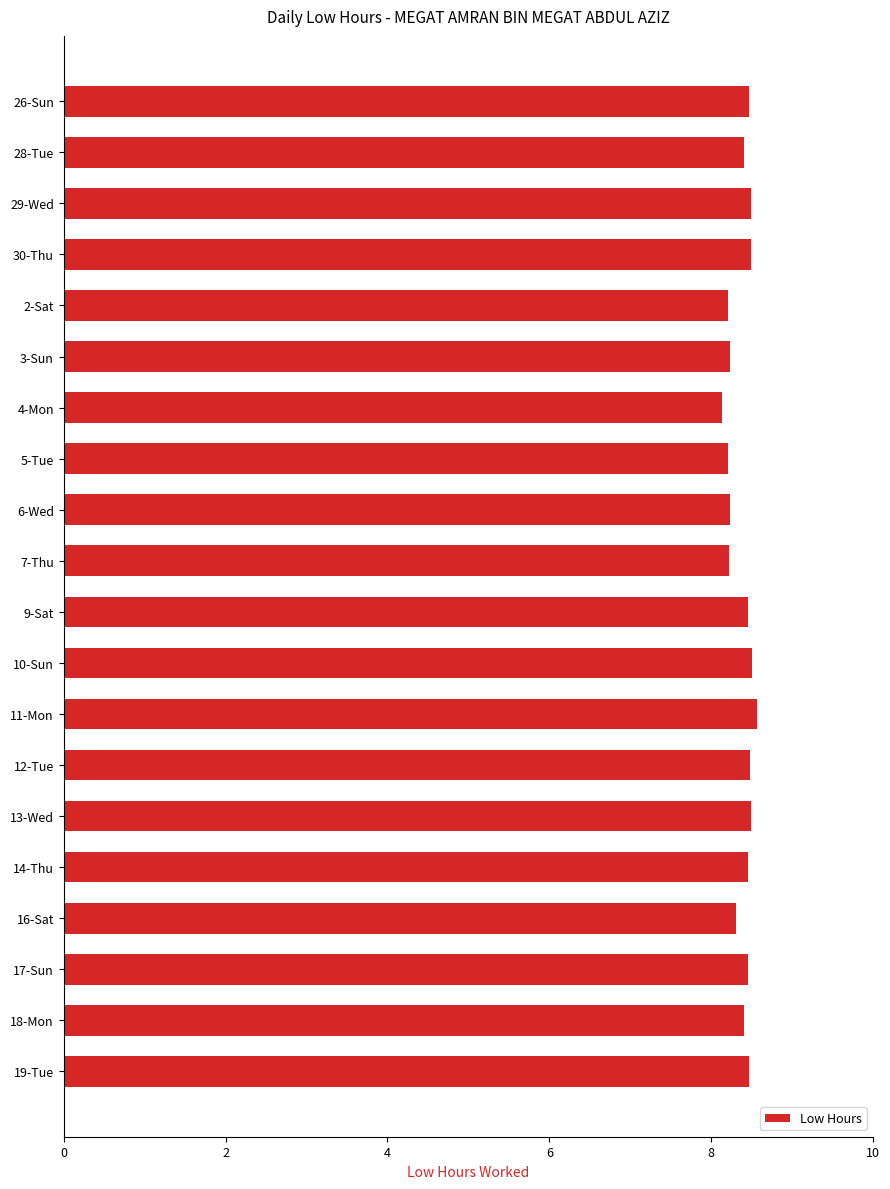

How many categories are shown in the chart?

20